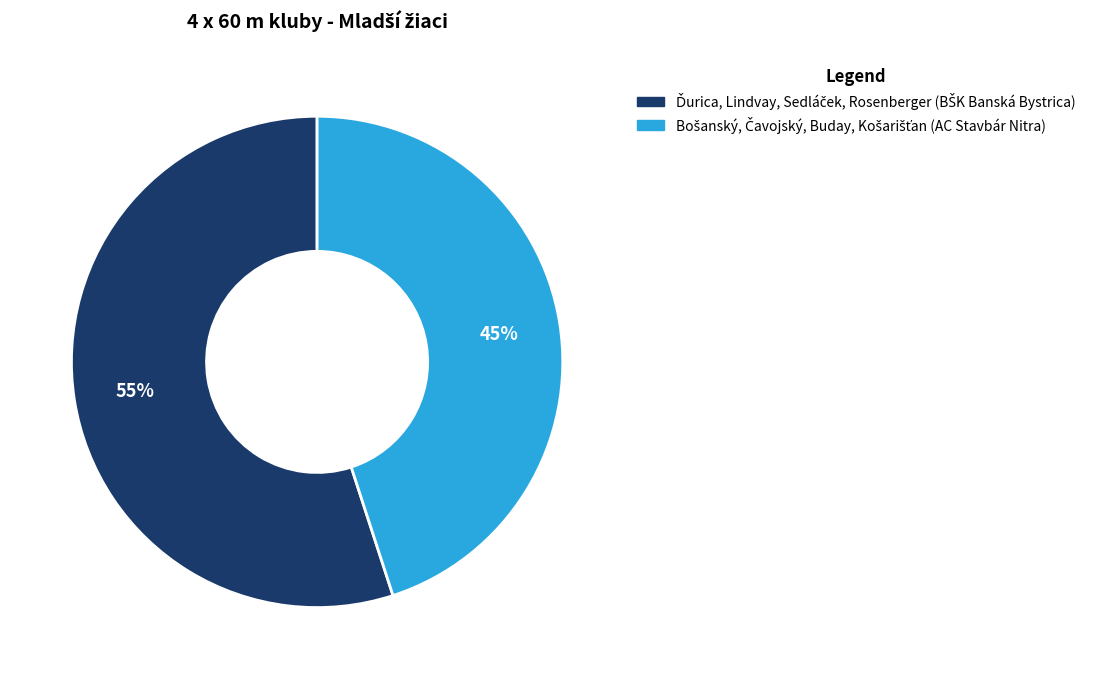

Is there any slice that represents more than half of the pie?

Yes